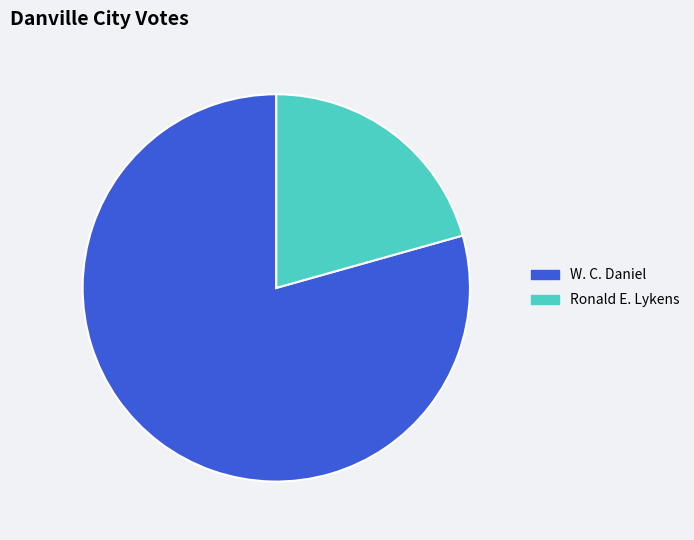

Count the number of slices in the pie.

2